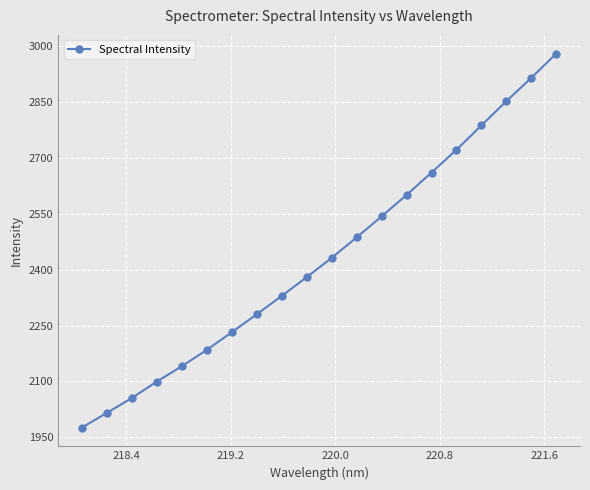

What is the maximum value shown in the chart?

2980.9